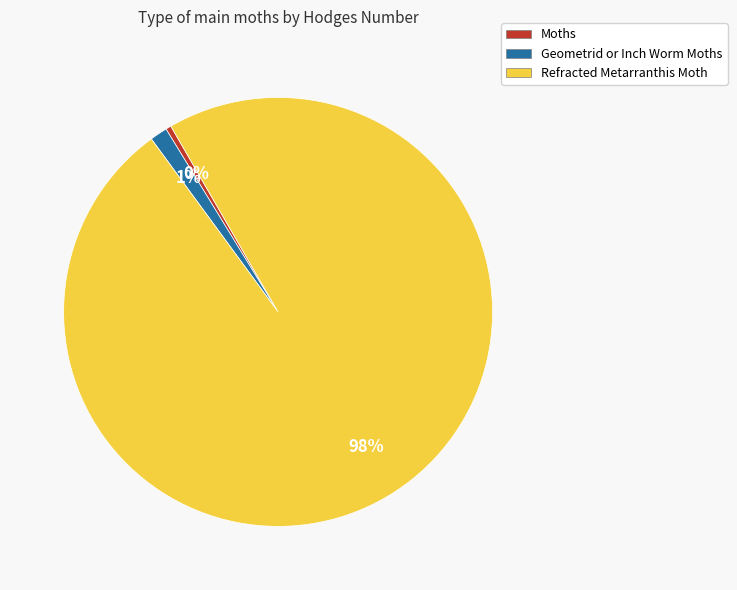

How many slices are in this pie chart?

3